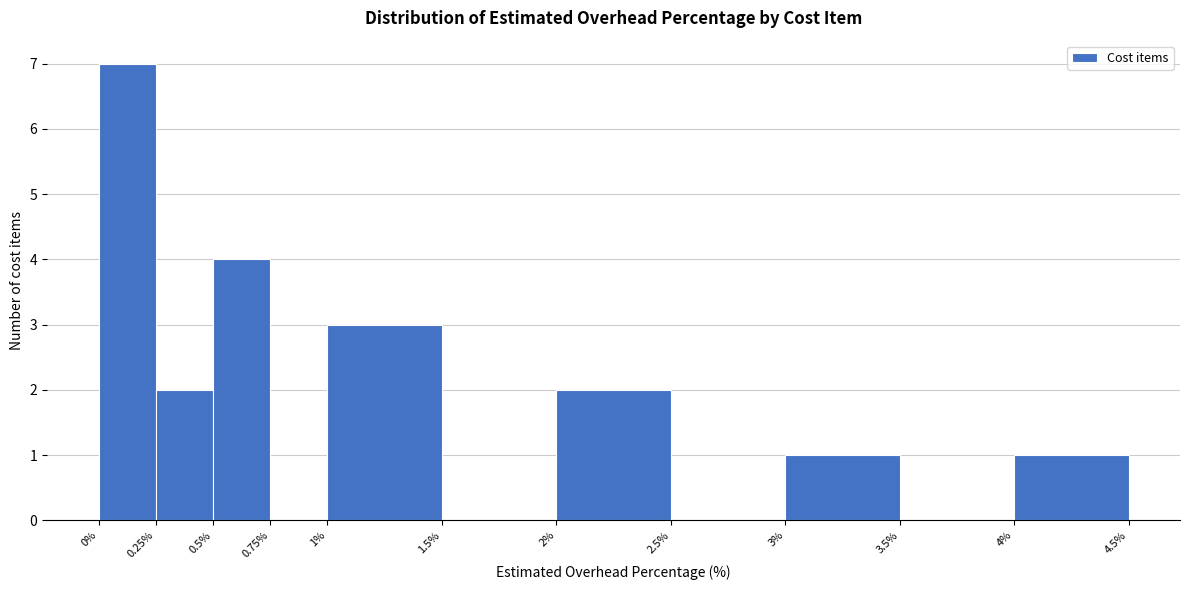

How tall is the bar that spans 0% to 0.25% on the x-axis? The values are not printed on the chart, so give them approximately, as read against the axis.

7